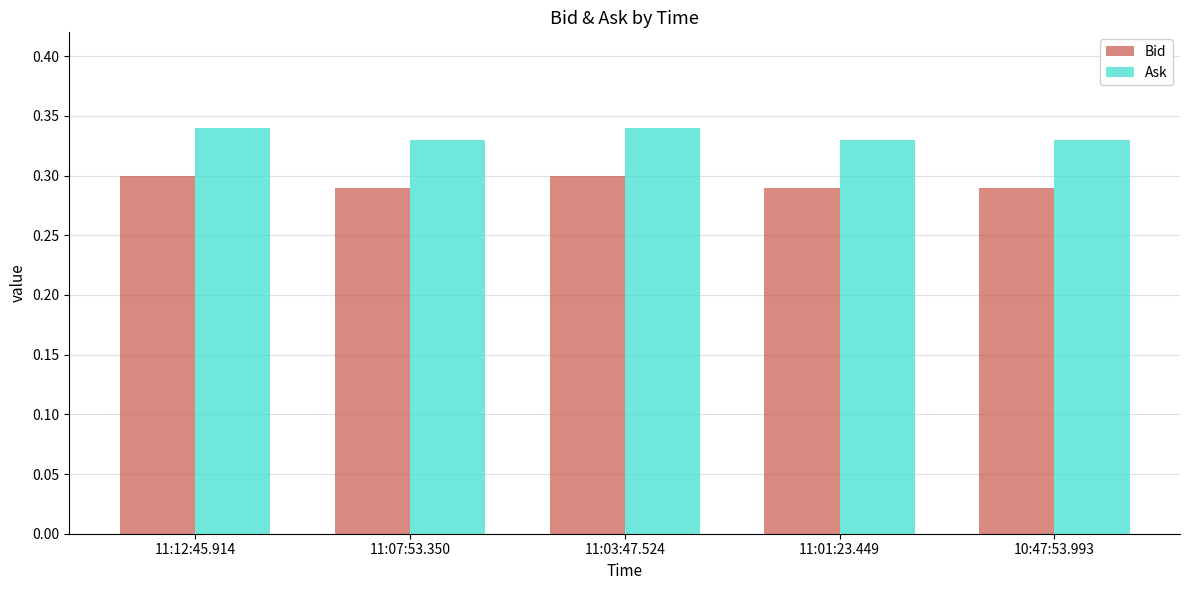

How many bars are there in total?

10